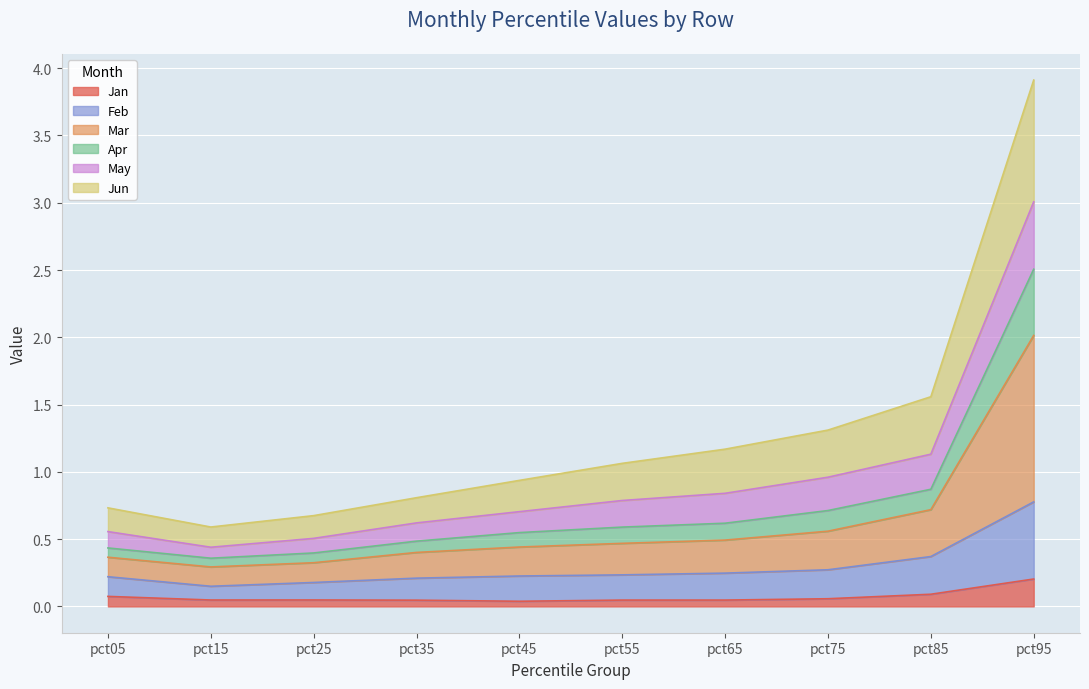

At which category is the sum across all series the highest?

pct95